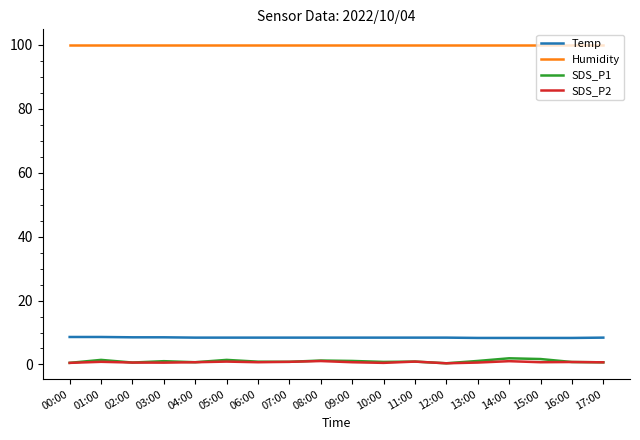

Which series has the widest spread of values?

SDS_P1